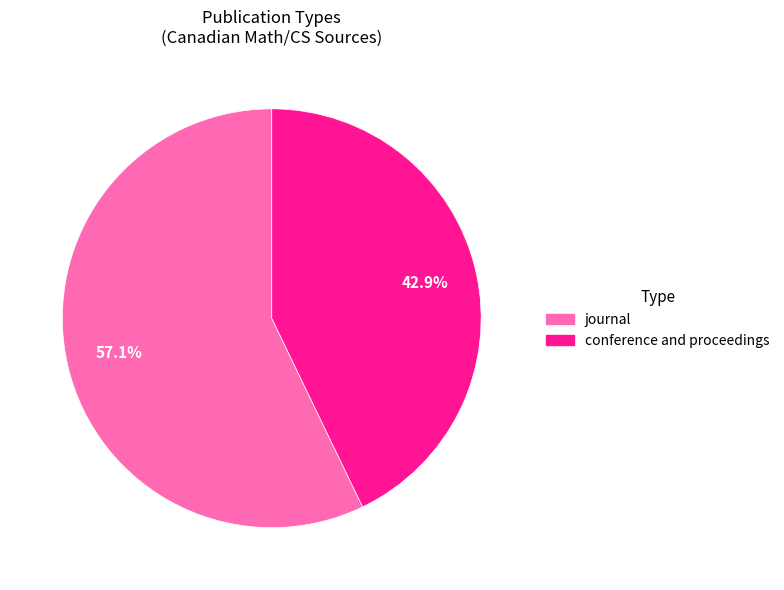

To the nearest percent, what is the combined percentage of journal and conference and proceedings?

100%